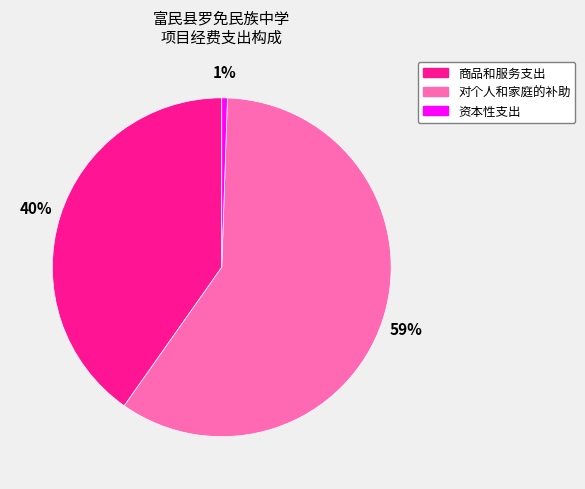

Count the number of slices in the pie.

3